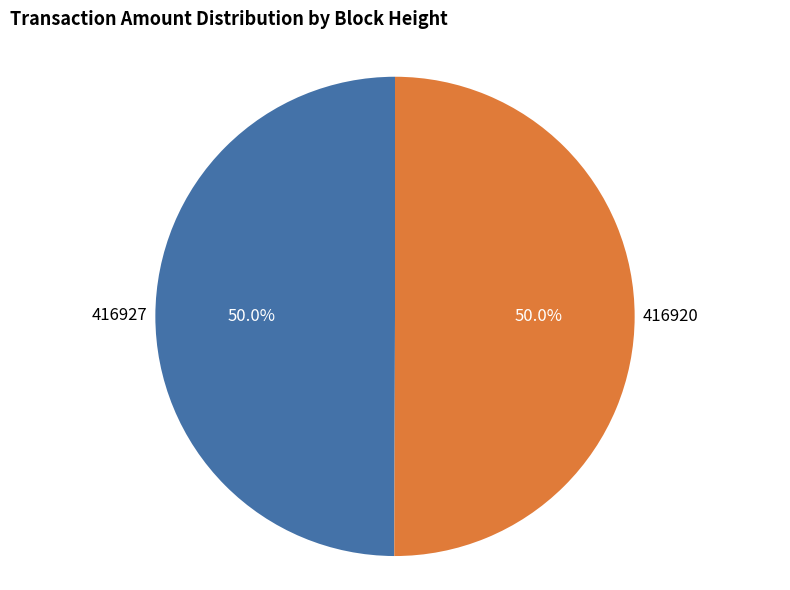

The 416920 slice represents 50% of the pie. True or false?

True